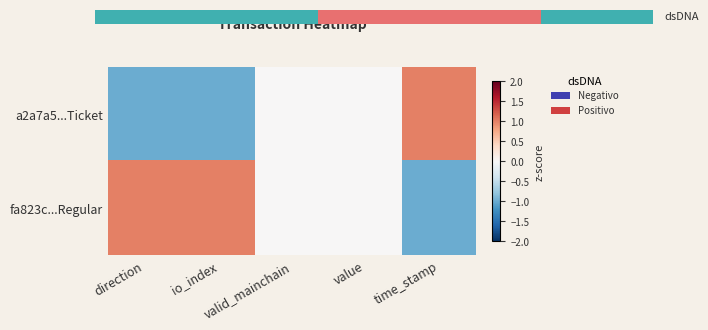

What is the difference between the maximum and minimum values in the a2a7a5...Ticket series?

2